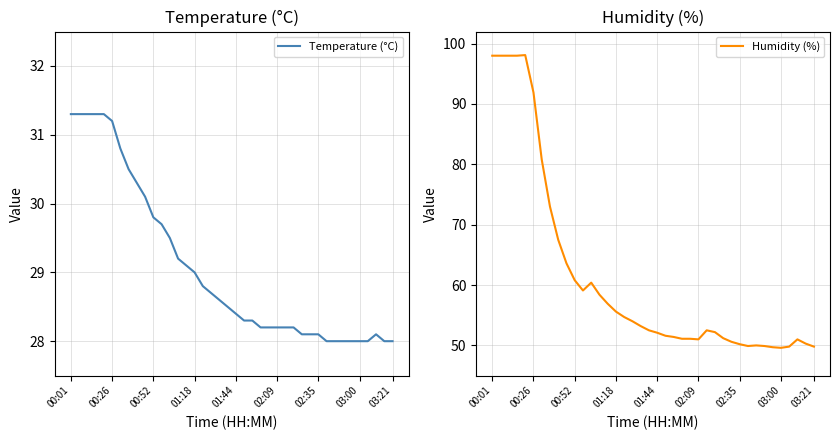

Is it true that Temperature (°C) equals 28.2 at 02:09?

True